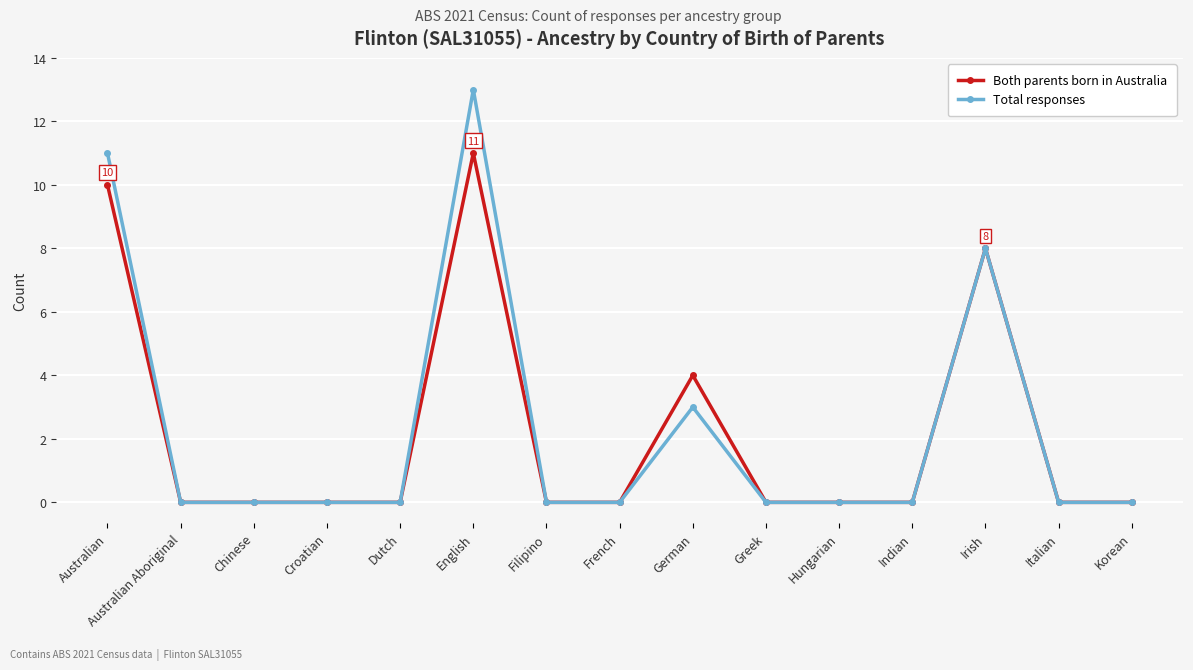

Count the number of categories in the chart.

15